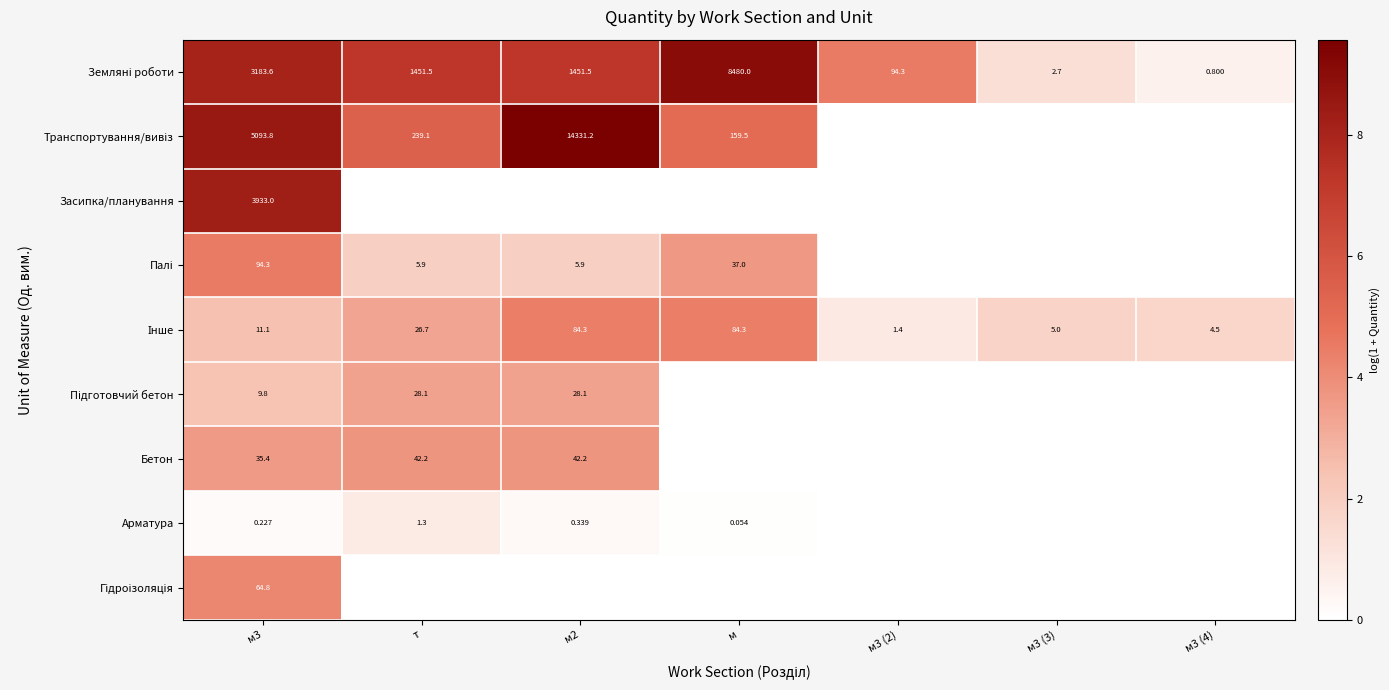

How many distinct data groups are displayed?

9